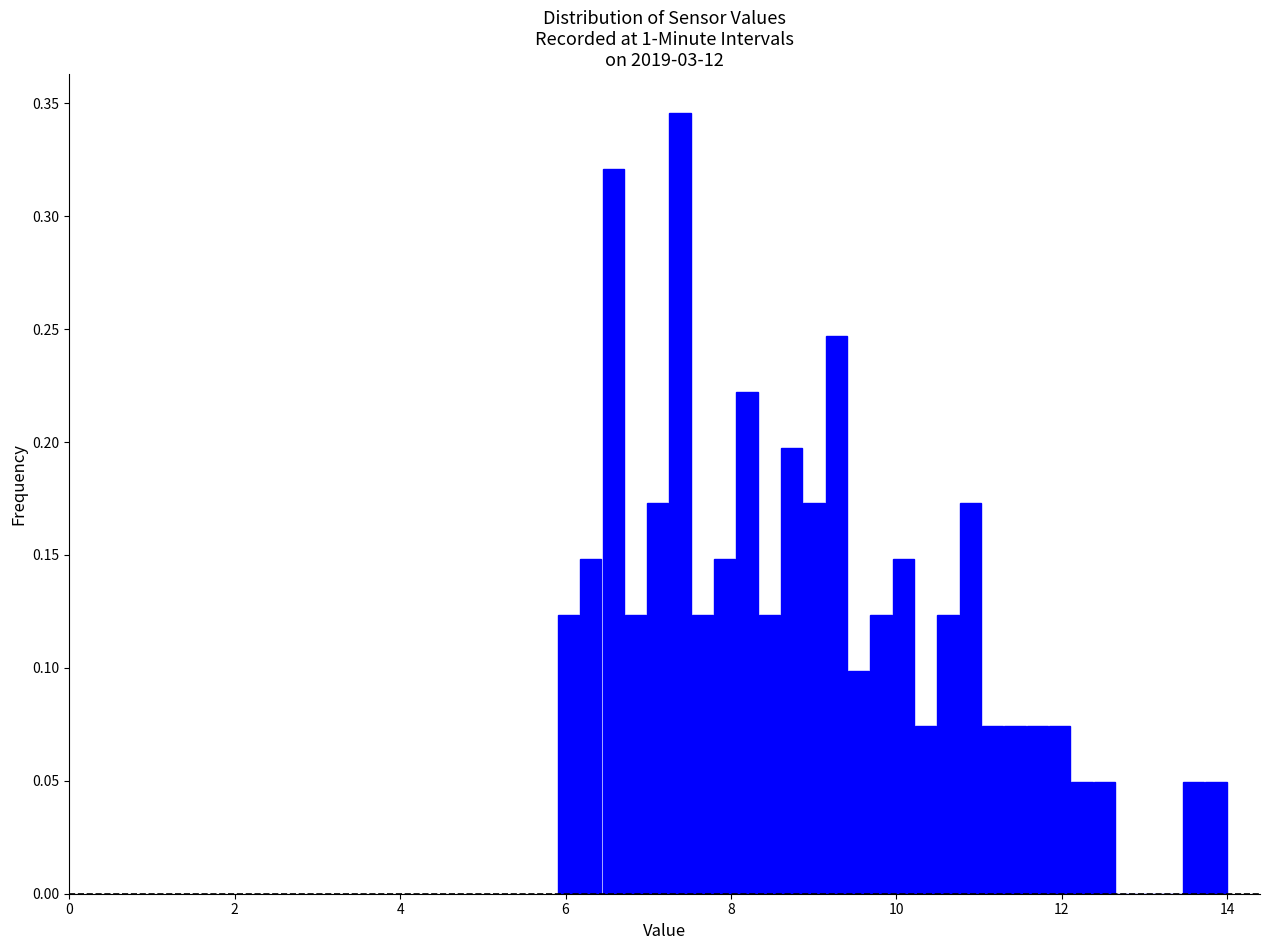

Read against the x-axis, roughly where is the centre of the tallest bar?

7.4